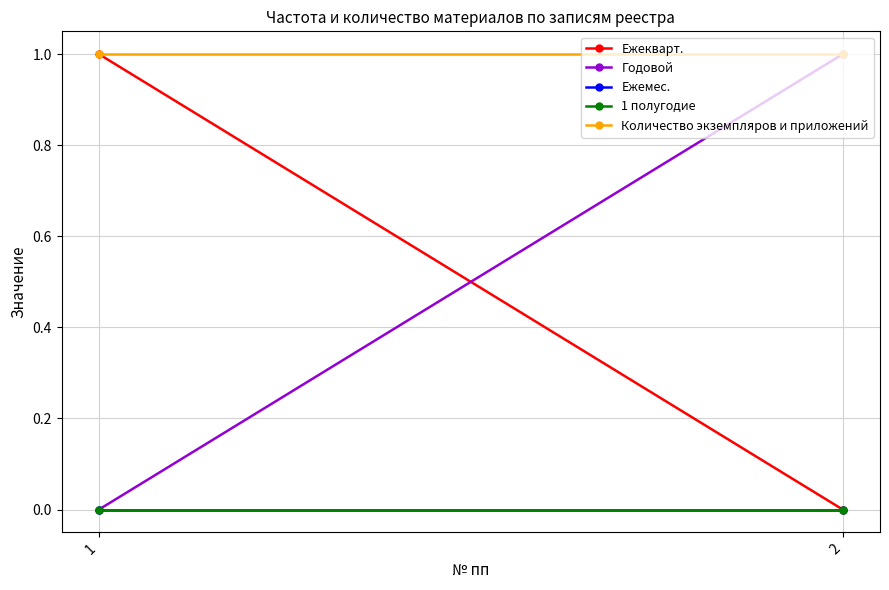

Reading right to left, what are all the values shown in this chart?

Ежекварт.: 2=0	1=1
Годовой: 2=1	1=0
Ежемес.: 2=0	1=0
1 полугодие: 2=0	1=0
Количество экземпляров и приложений: 2=1	1=1